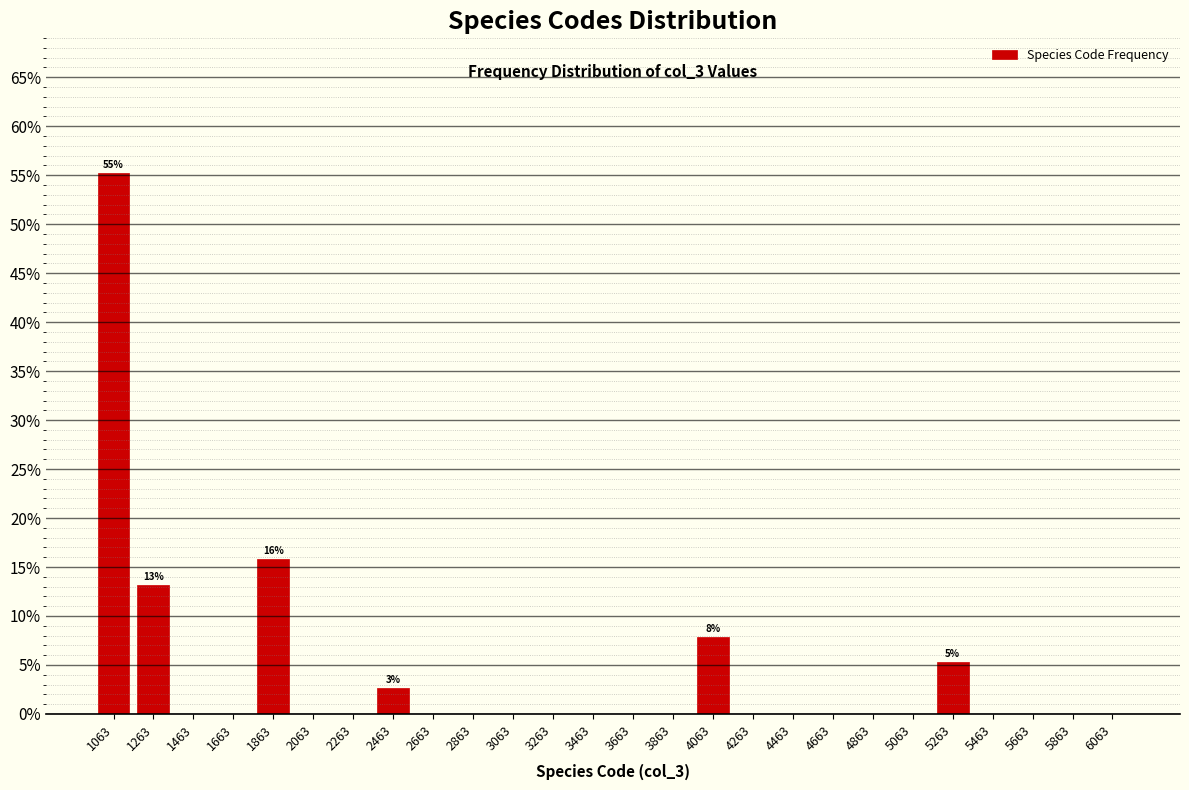

Which range on the x-axis has the tallest bar?

960 to 1160